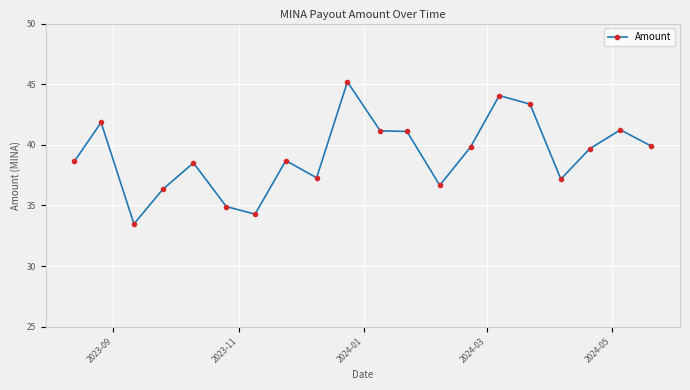

What is the difference between the maximum and minimum values?

11.7